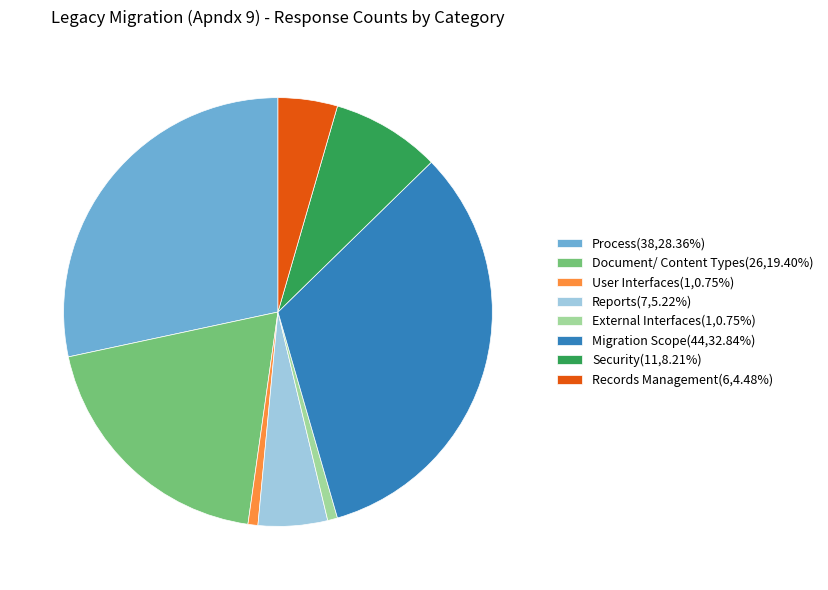

Is there a majority slice in this chart?

No